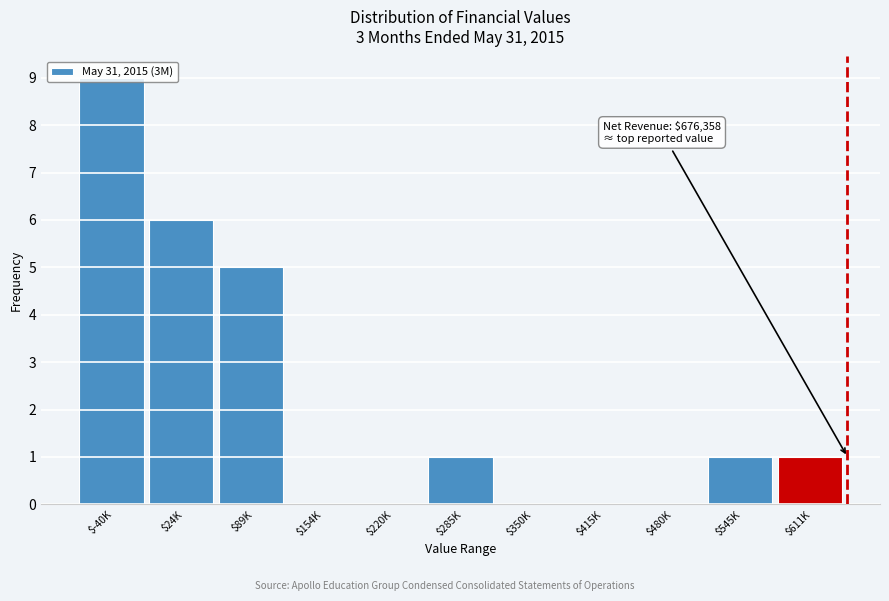

What is the maximum value shown in the chart?

9